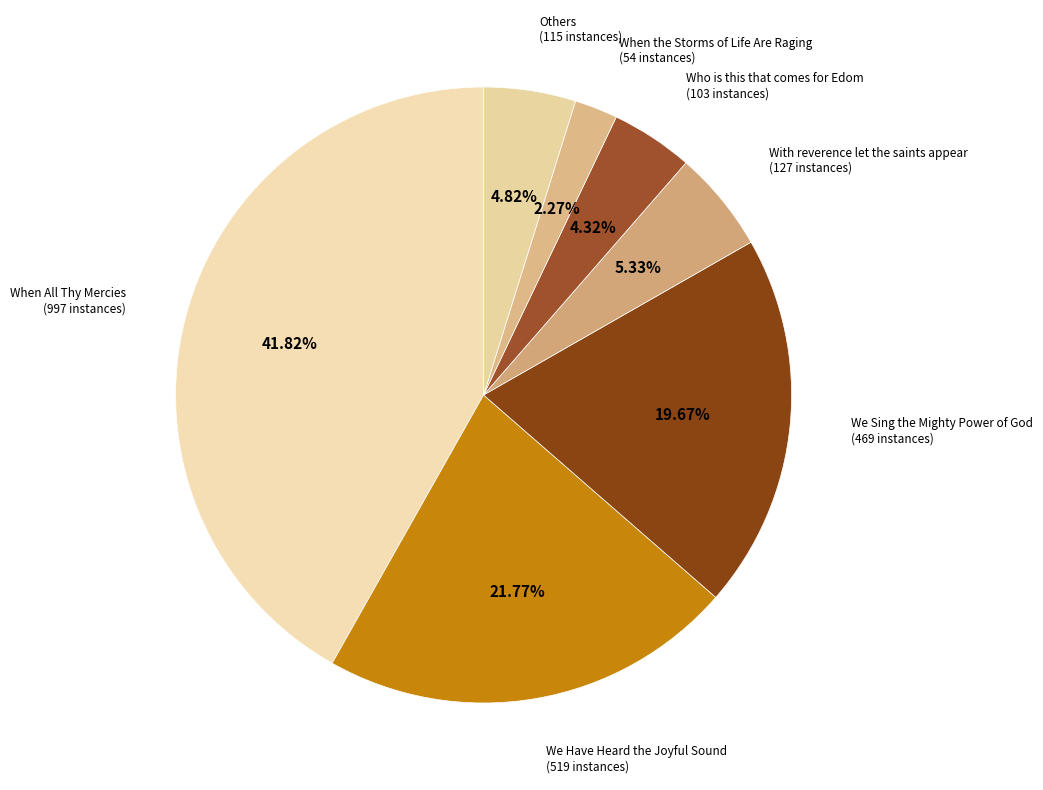

Is there any slice that represents more than half of the pie?

No